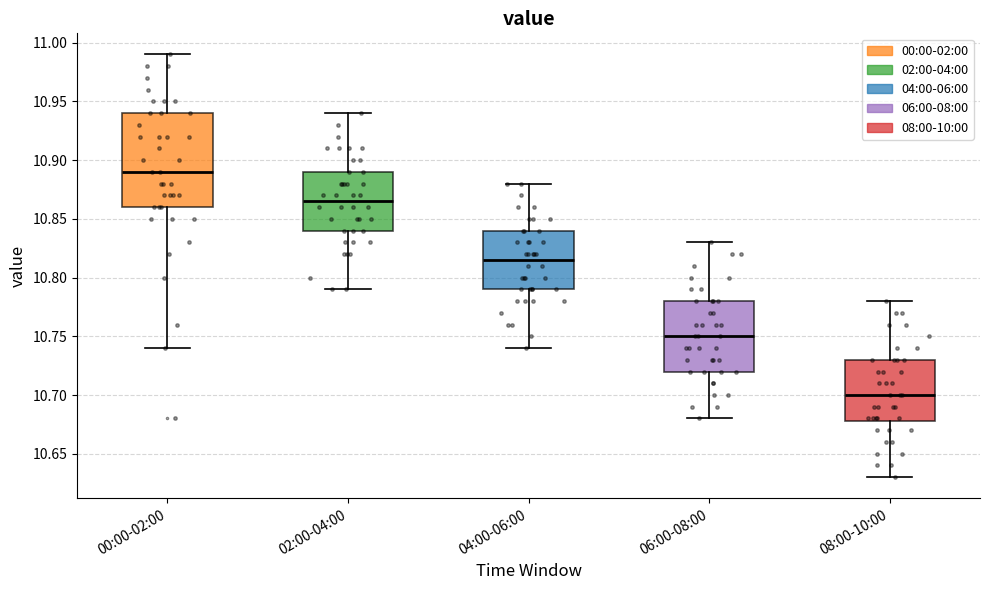

Reading left to right, transcribe this box plot: for each box, give where its median line is, the range the box spans, and where its two whiskers end, as read against the y-axis. The values are not printed on the chart, so give them approximately, as read against the axis.

00:00-02:00: median 10.890, box 10.860 to 10.940, whiskers 10.740 to 10.990
02:00-04:00: median 10.865, box 10.840 to 10.890, whiskers 10.790 to 10.940
04:00-06:00: median 10.815, box 10.790 to 10.840, whiskers 10.740 to 10.880
06:00-08:00: median 10.750, box 10.720 to 10.780, whiskers 10.680 to 10.830
08:00-10:00: median 10.700, box 10.680 to 10.730, whiskers 10.630 to 10.780